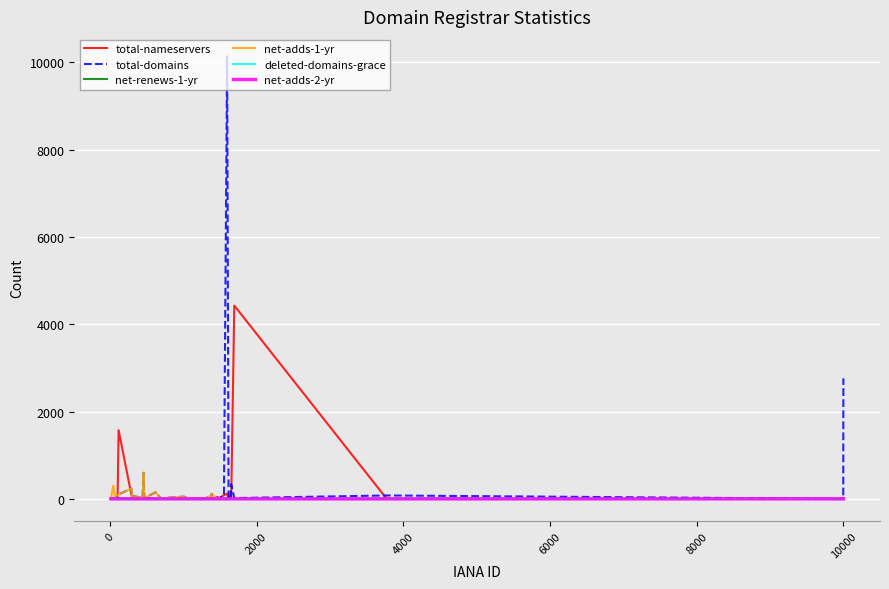

What is the greatest value displayed?

10142